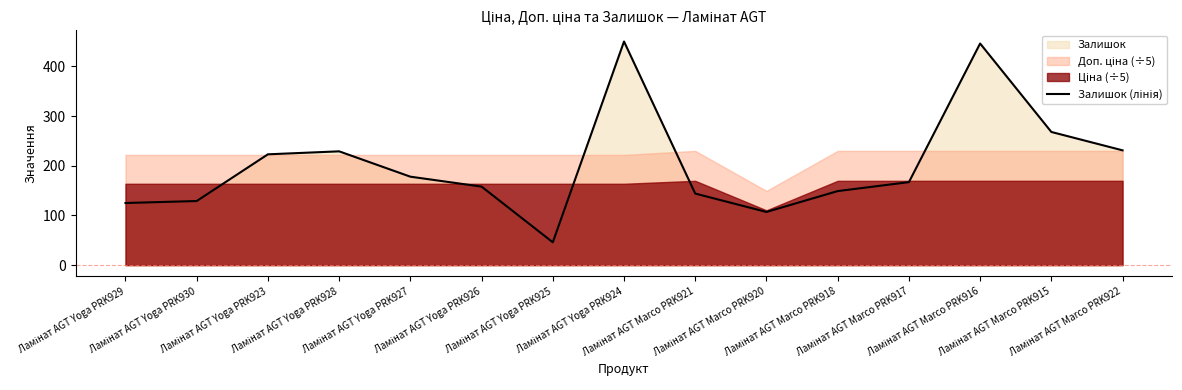

How many points are lower than both their immediate neighbors (excluding endpoints)?

2